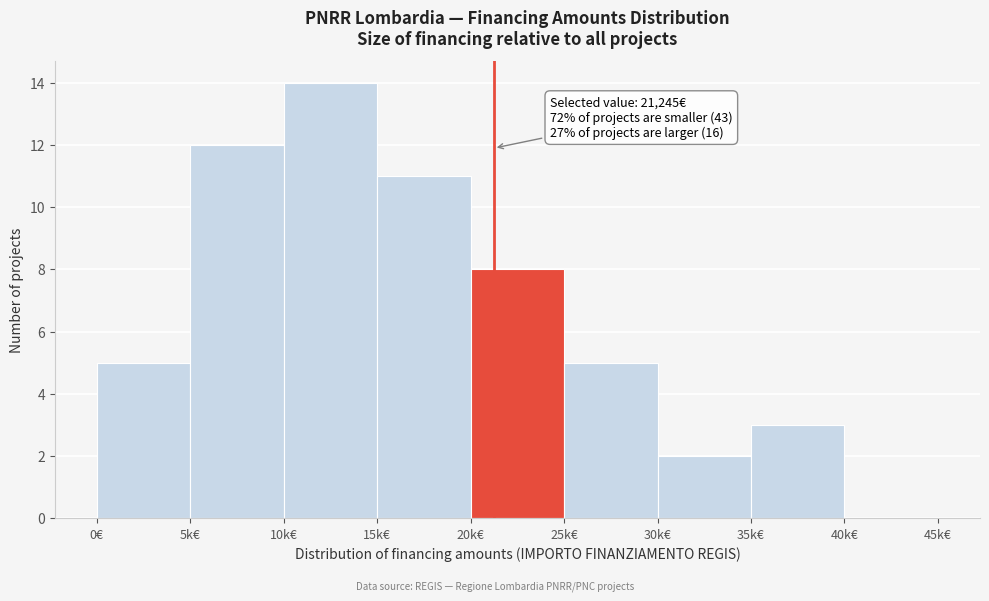

Reading left to right, list all the values displayed in this chart.

0€=5	5k€=12	10k€=14	15k€=11	20k€=8	25k€=5	30k€=2	35k€=3	40k€=0